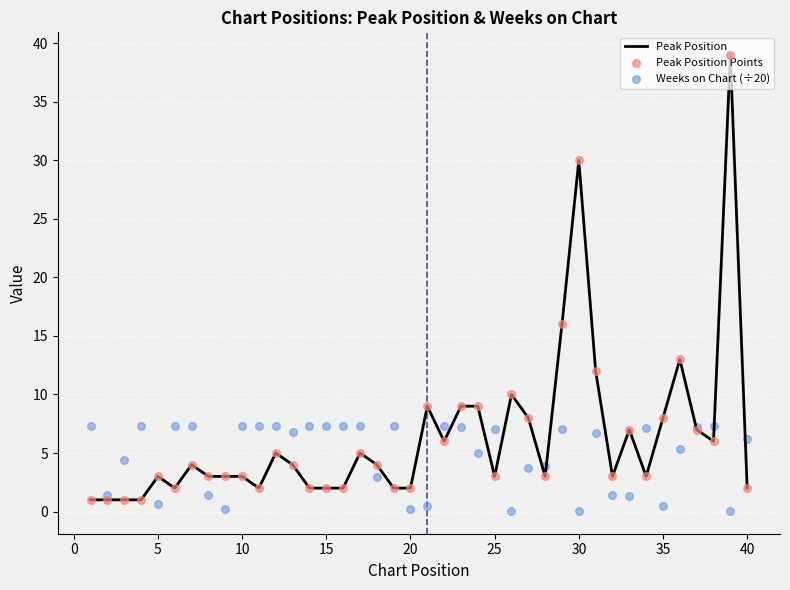

At how many categories does at least one series exceed 28?

2